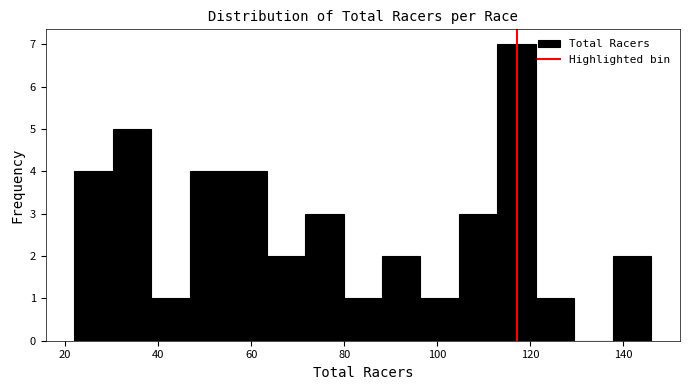

Which range on the x-axis has the tallest bar?

112 to 122